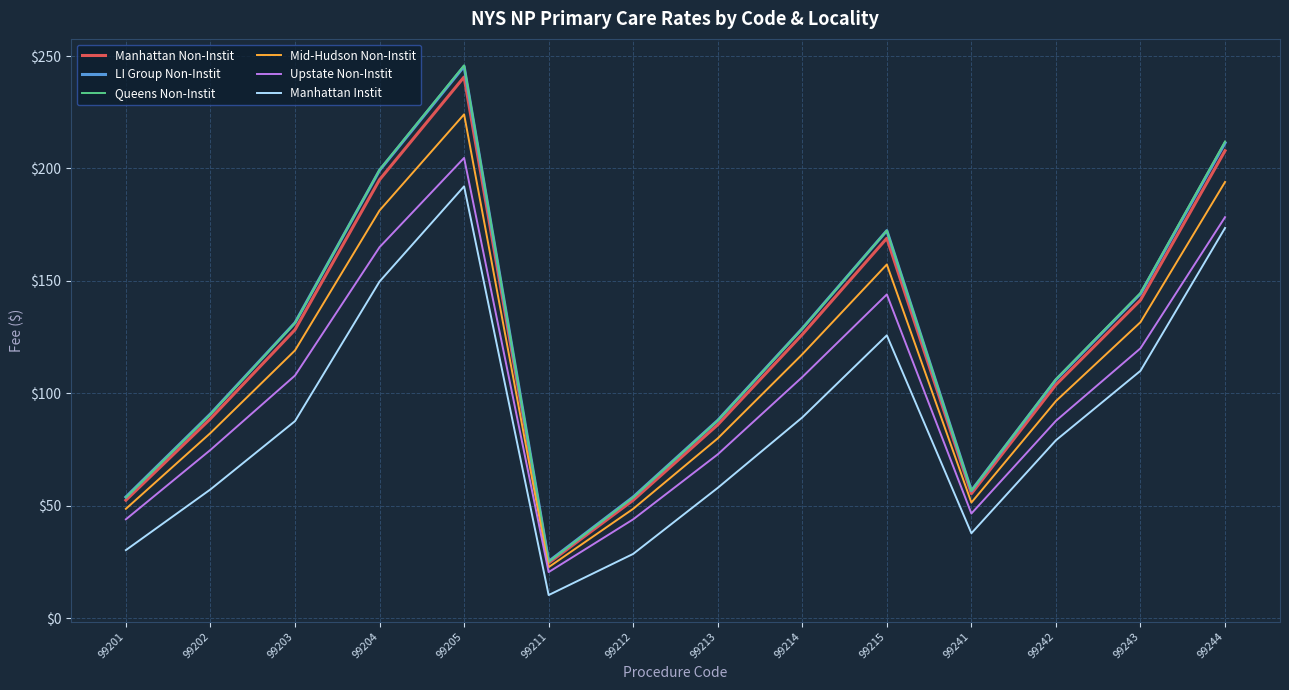

At which label is LI Group Non-Instit closest to 135?

99203